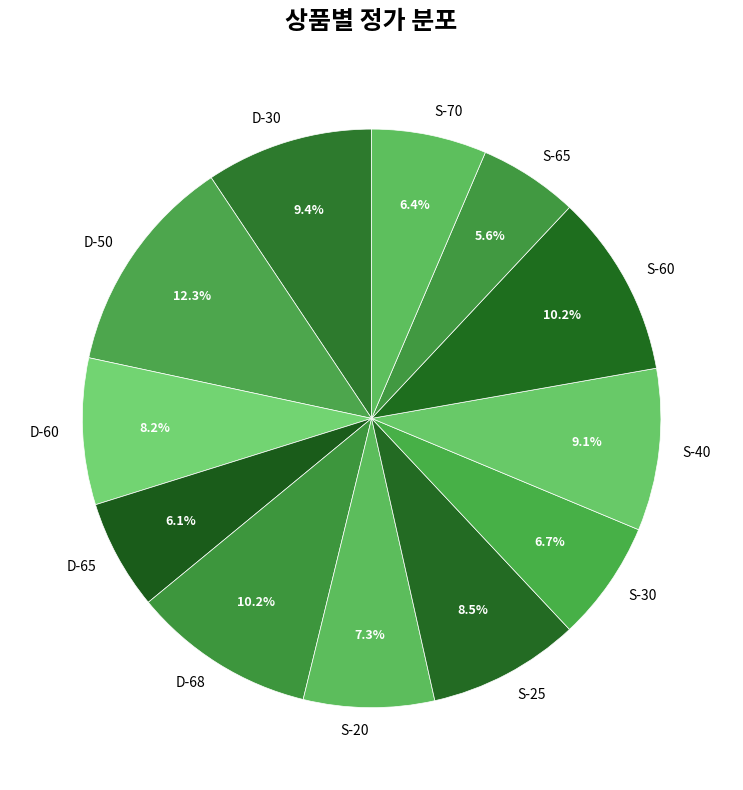

To the nearest percent, what is the combined percentage of D-60 and D-68?

18%